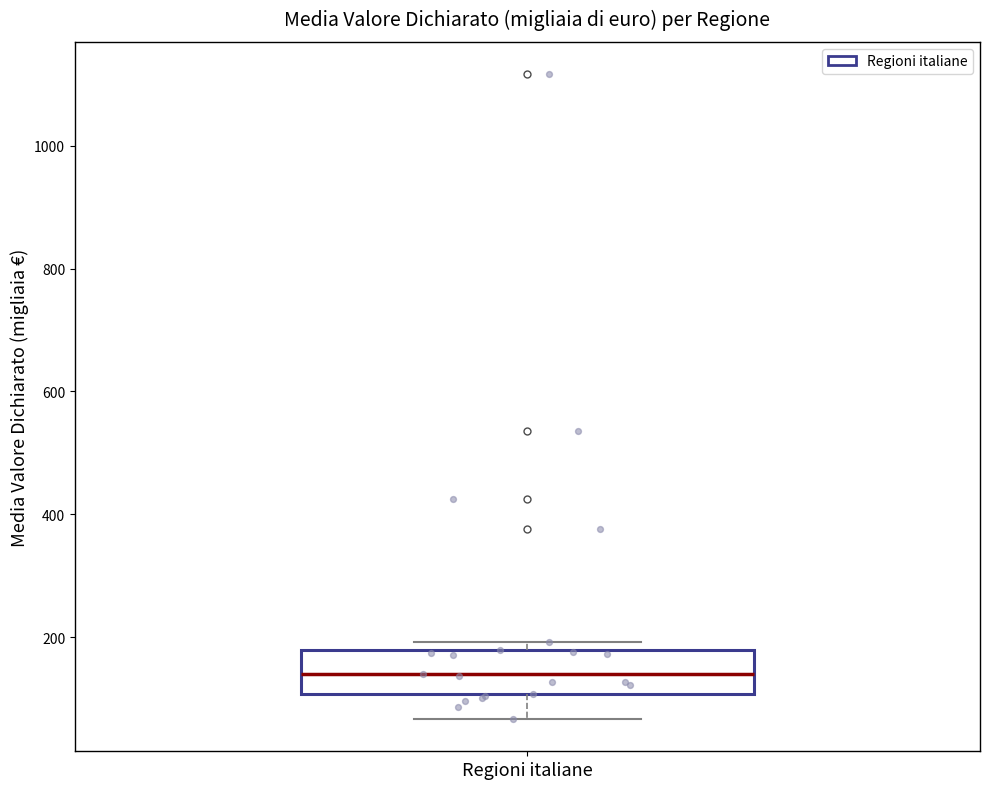

Read this box plot against the y-axis: the position of the median line, the range covered by the box, and the ends of both whiskers. The values are not printed on the chart, so give them approximately, as read against the axis.

median 140, box 100 to 180, whiskers 60 to 200